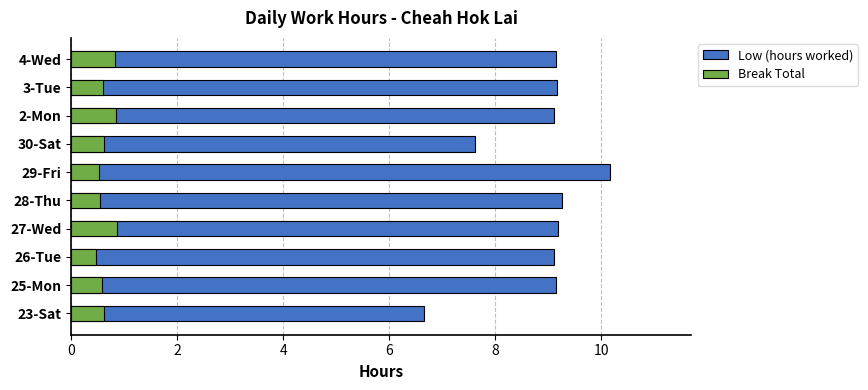

Count the number of categories in the chart.

10